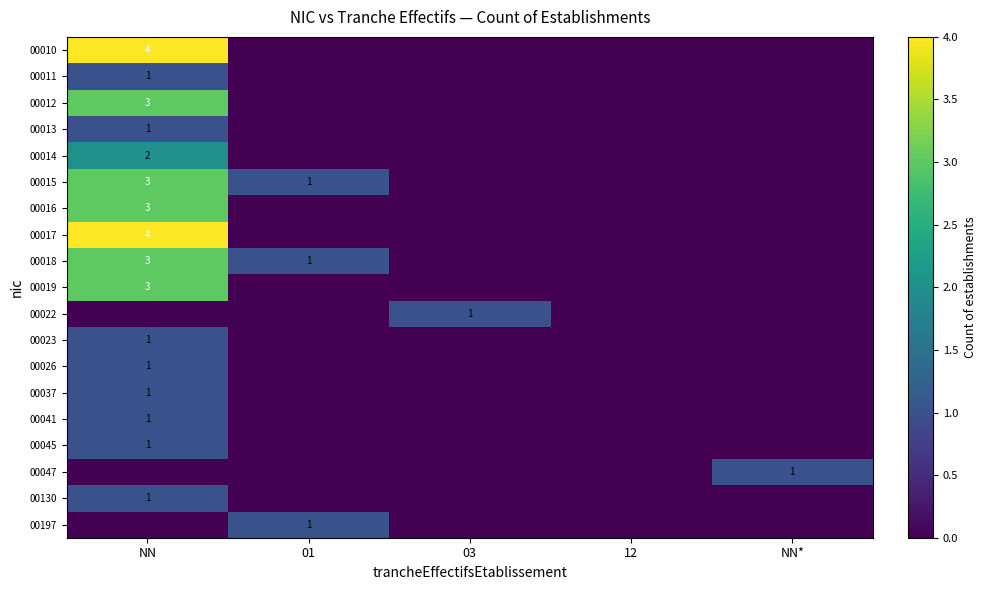

Is it true that 00041 equals 1 at NN?

True